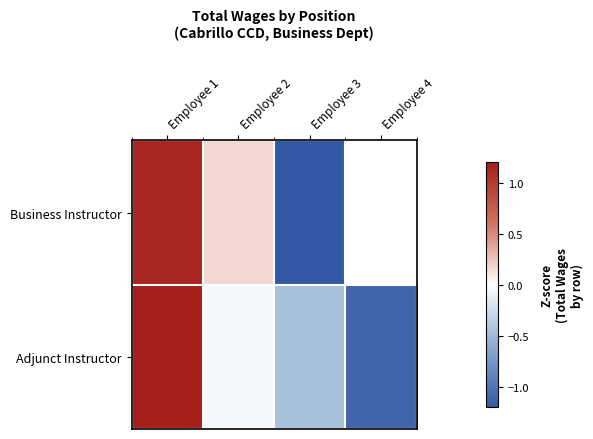

Rank the series by their average value, from lowest to highest.

Business Instructor, Adjunct Instructor